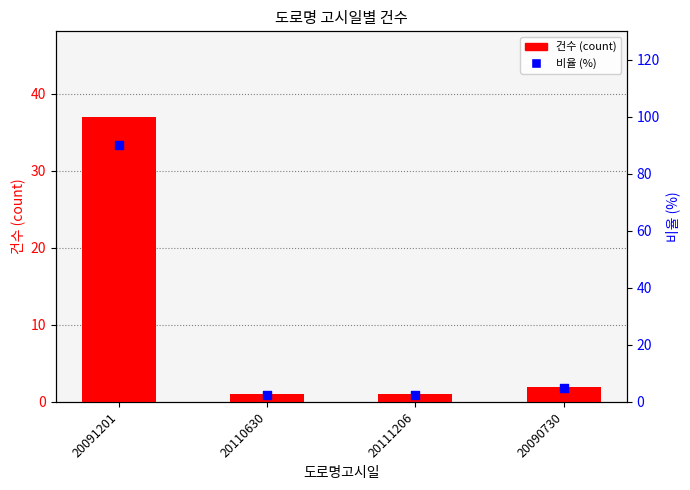

Which series reaches the minimum Y coordinate?

건수 (count)